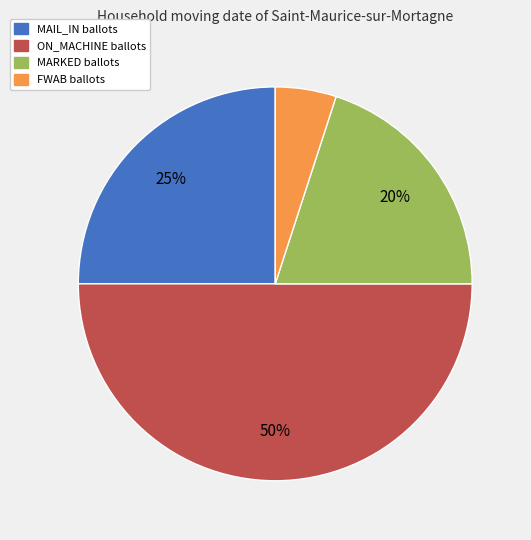

Does FWAB account for over 50% of the chart?

No